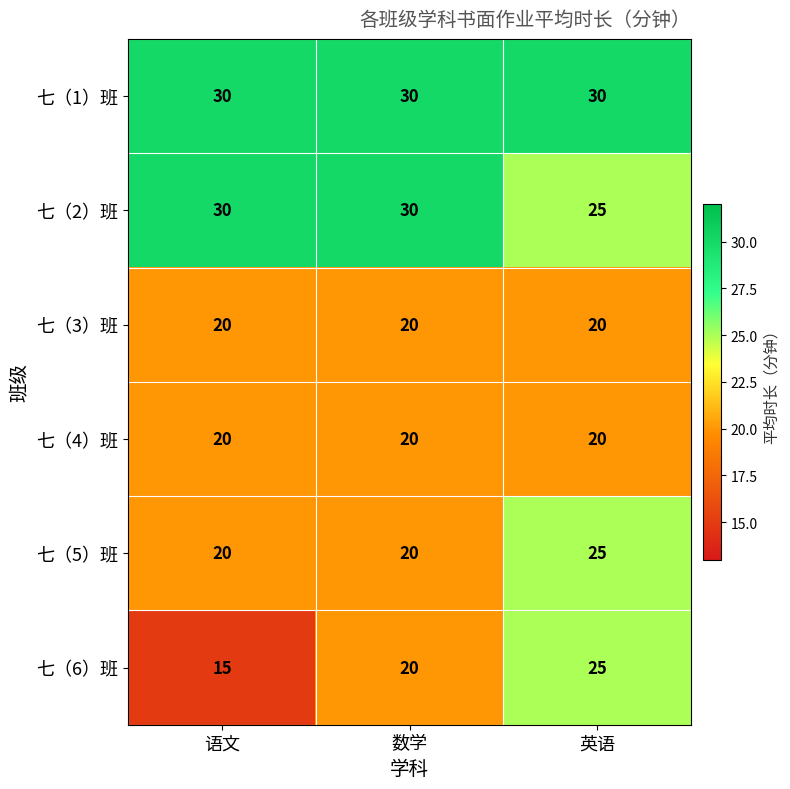

Which series has the largest total across all categories?

七（1）班